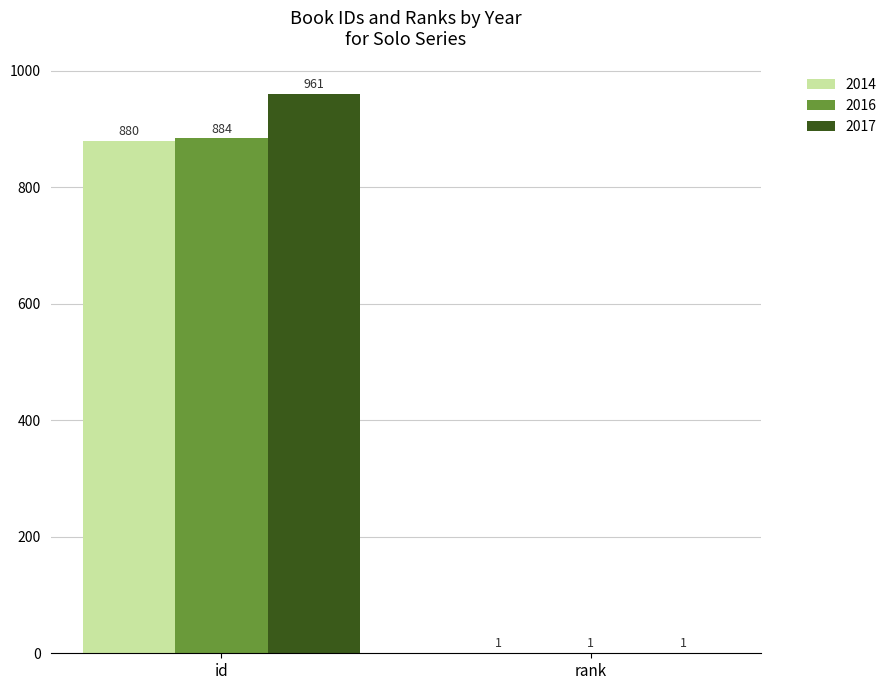

Which series has the largest total across all categories?

2017